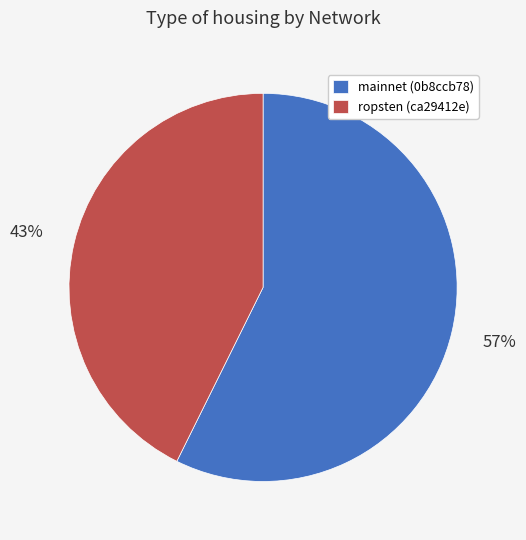

Is the sum of ropsten (ca29412e) and mainnet (0b8ccb78) greater than half?

Yes